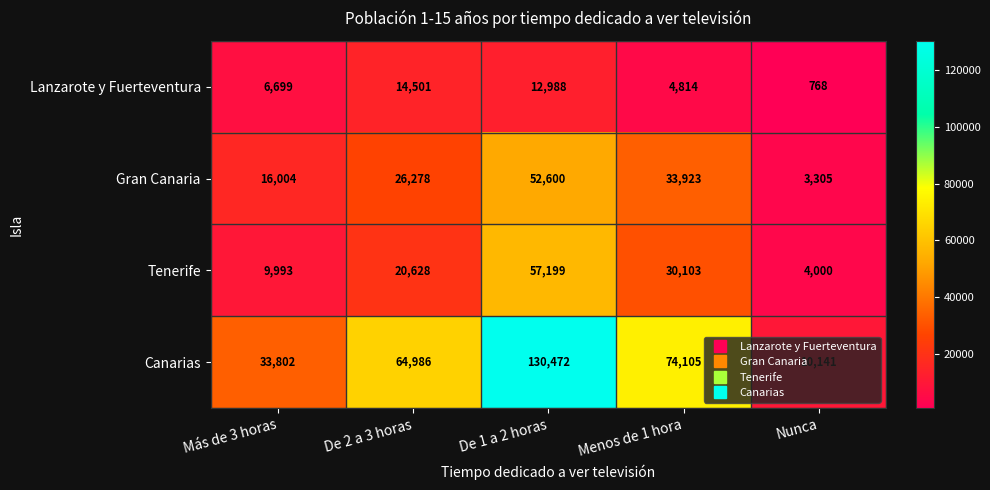

What is the average value of the Gran Canaria series?

26422